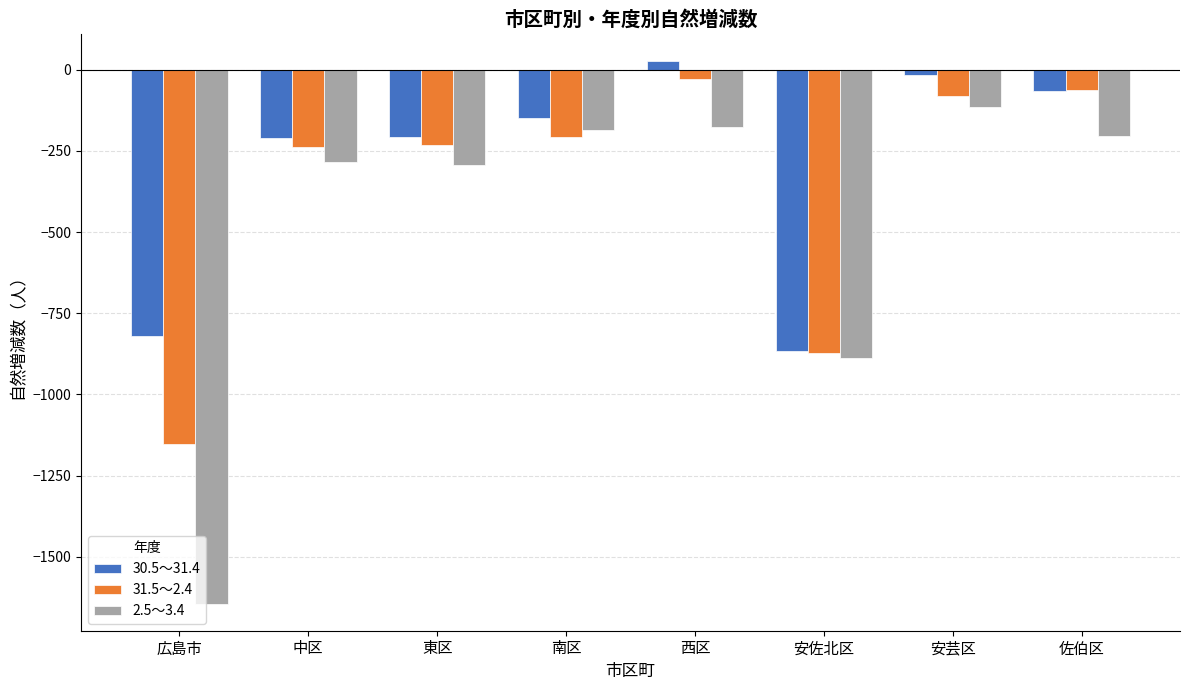

List the series in order of their overall mean, highest first.

30.5～31.4, 31.5～2.4, 2.5～3.4